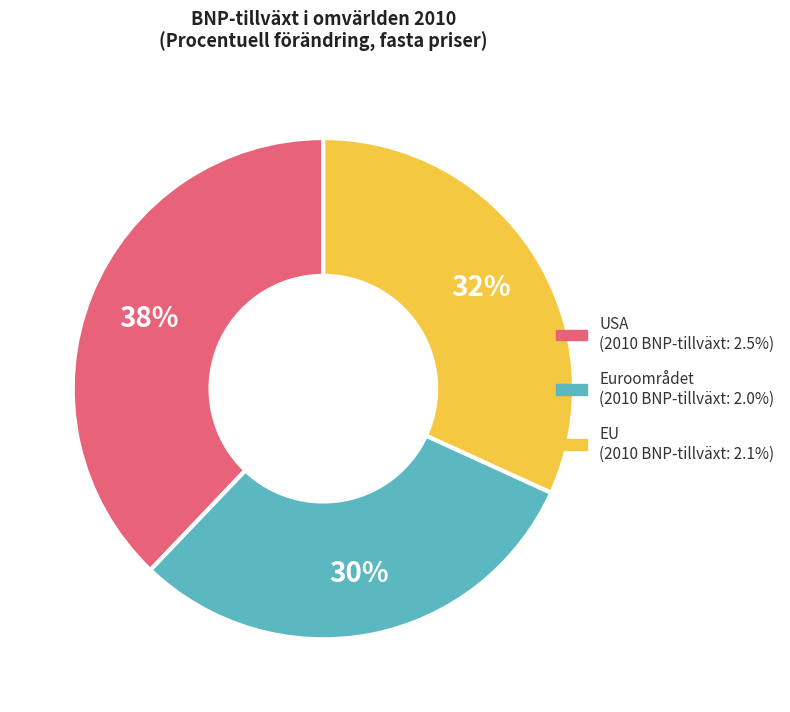

What percentage is the Euroområdet slice, to the nearest percent?

30%